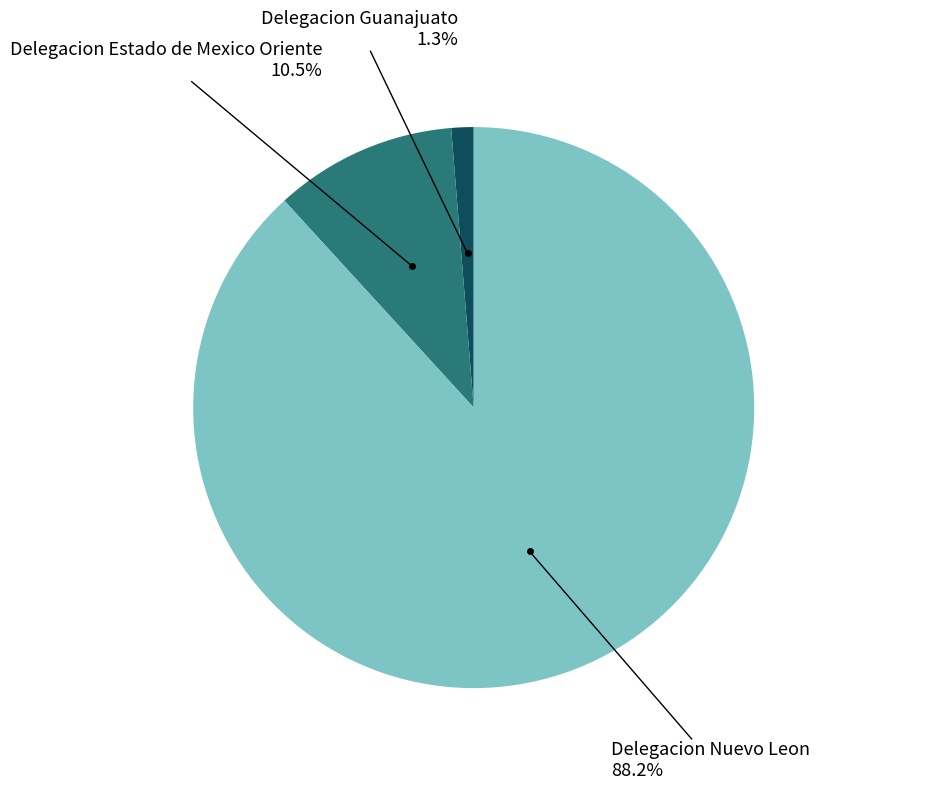

Does any single category account for the majority?

Yes